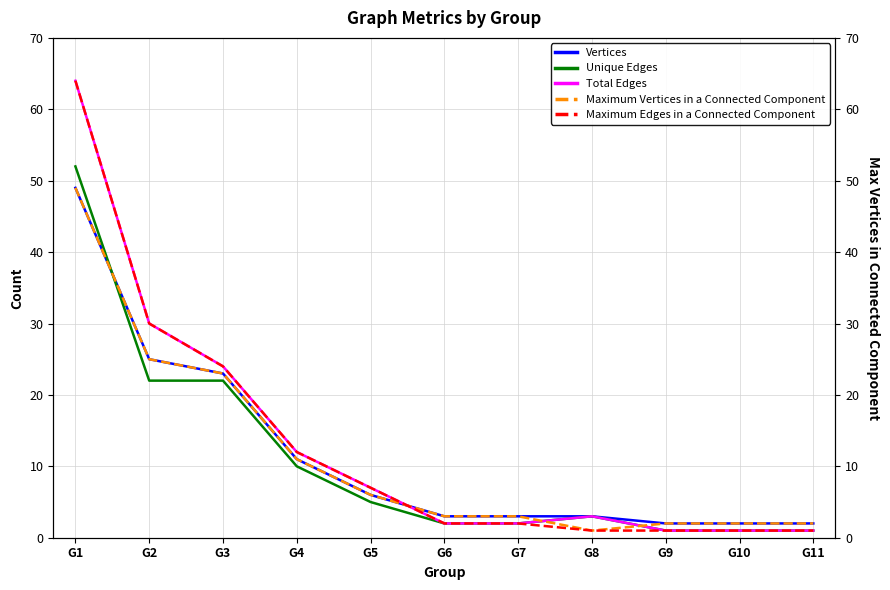

What is the difference between the maximum and minimum values in the Total Edges series?

63